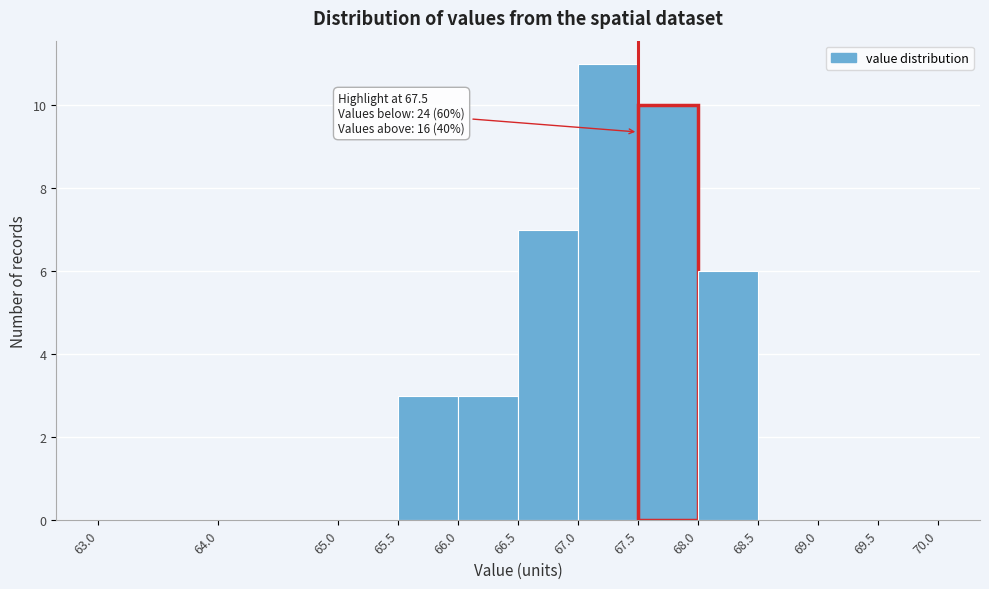

Which range on the x-axis has the tallest bar?

67.0 to 67.5